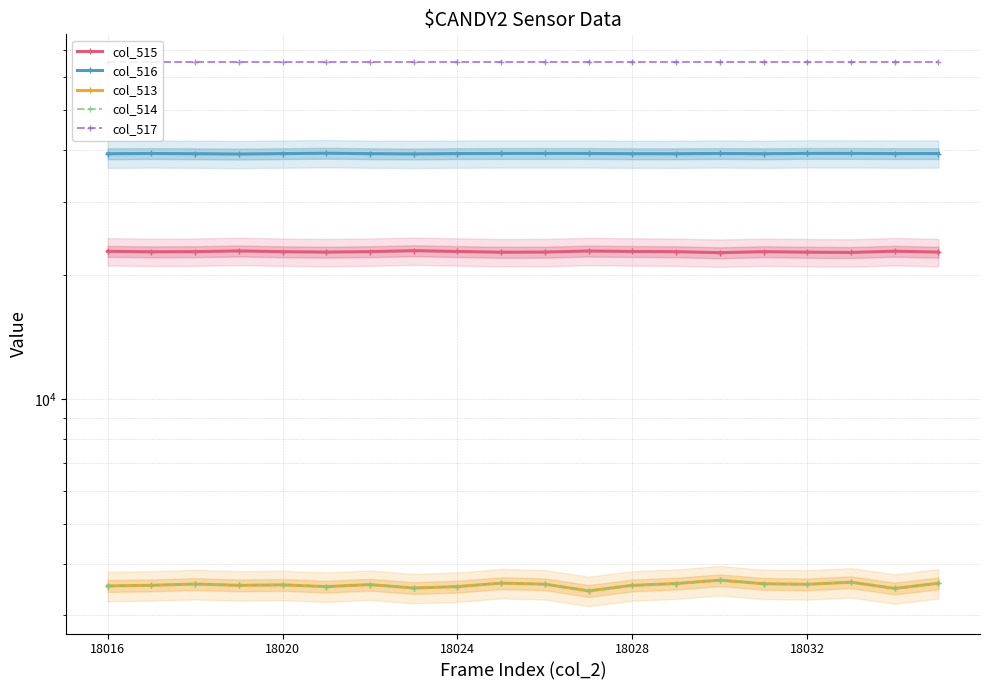

At 18024, list the series in order from smallest to largest.

col_513, col_514, col_515, col_516, col_517